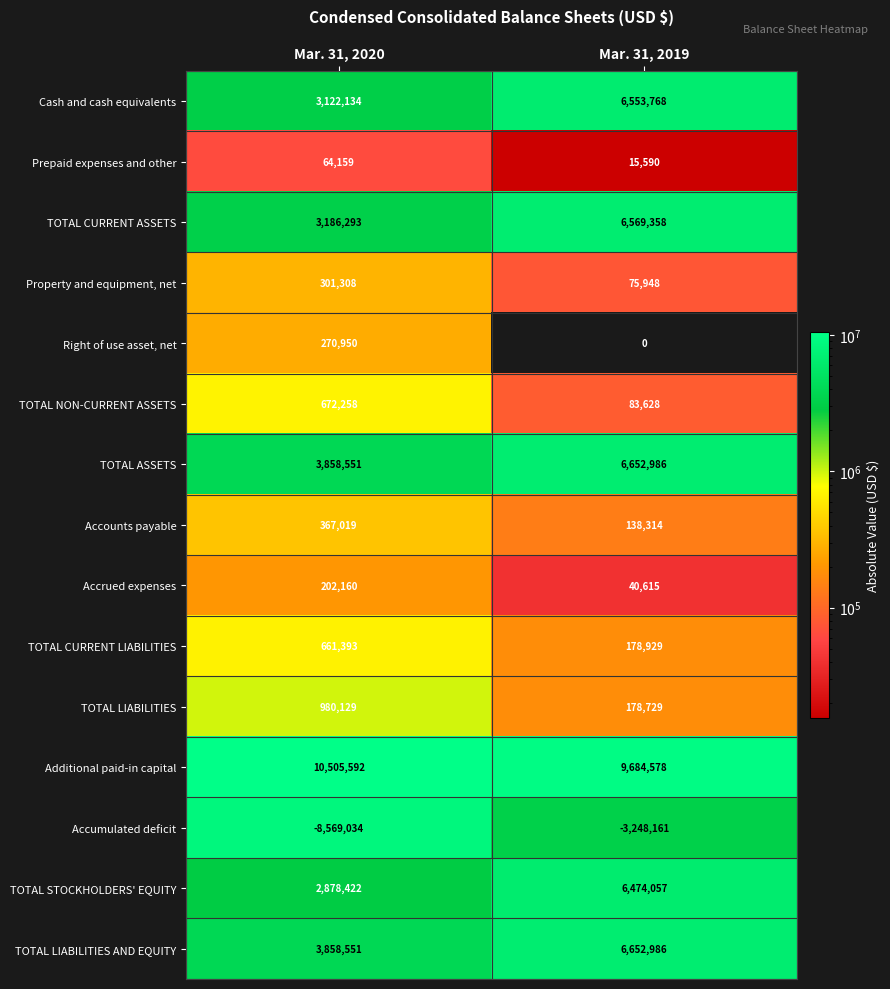

Reading left to right, list all the values displayed in this chart.

Cash and cash equivalents: Mar. 31, 2020=3122134	Mar. 31, 2019=6553768
Prepaid expenses and other: Mar. 31, 2020=64159	Mar. 31, 2019=15590
TOTAL CURRENT ASSETS: Mar. 31, 2020=3186293	Mar. 31, 2019=6569358
Property and equipment, net: Mar. 31, 2020=301308	Mar. 31, 2019=75948
Right of use asset, net: Mar. 31, 2020=270950	Mar. 31, 2019=0
TOTAL NON-CURRENT ASSETS: Mar. 31, 2020=672258	Mar. 31, 2019=83628
TOTAL ASSETS: Mar. 31, 2020=3858551	Mar. 31, 2019=6652986
Accounts payable: Mar. 31, 2020=367019	Mar. 31, 2019=138314
Accrued expenses: Mar. 31, 2020=202160	Mar. 31, 2019=40615
TOTAL CURRENT LIABILITIES: Mar. 31, 2020=661393	Mar. 31, 2019=178929
TOTAL LIABILITIES: Mar. 31, 2020=980129	Mar. 31, 2019=178729
Additional paid-in capital: Mar. 31, 2020=10505592	Mar. 31, 2019=9684578
Accumulated deficit: Mar. 31, 2020=-8569034	Mar. 31, 2019=-3248161
TOTAL STOCKHOLDERS' EQUITY: Mar. 31, 2020=2878422	Mar. 31, 2019=6474057
TOTAL LIABILITIES AND EQUITY: Mar. 31, 2020=3858551	Mar. 31, 2019=6652986